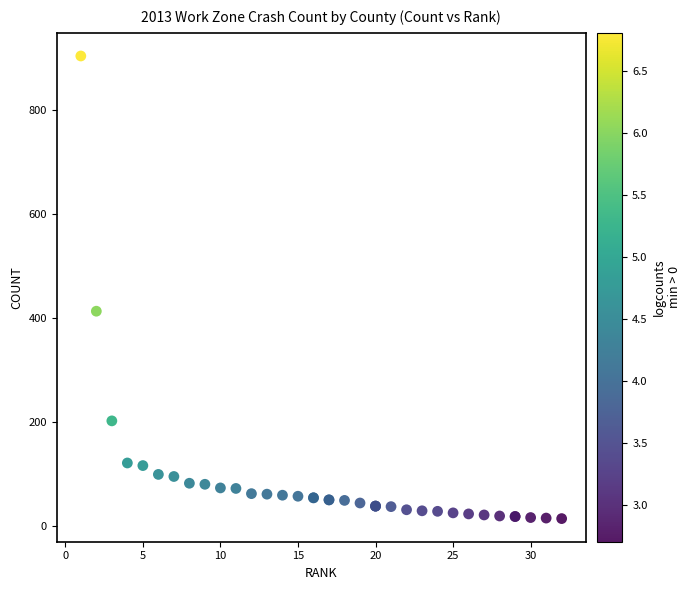

What Y value in the scatter plot is closest to 459?

413